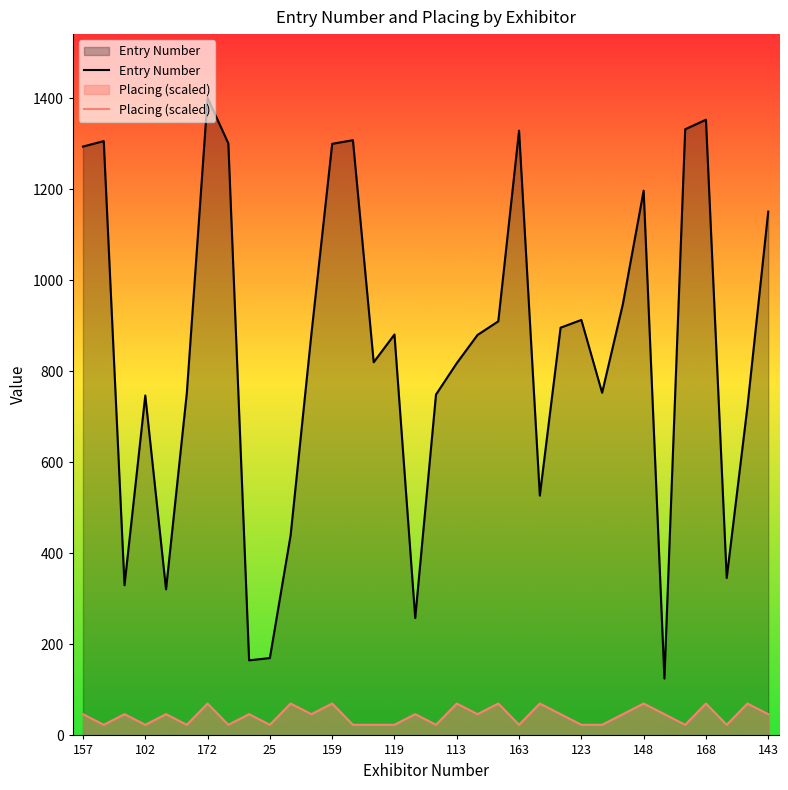

In Placing (scaled), how many points are higher than both neighbors (excluding endpoints)?

13